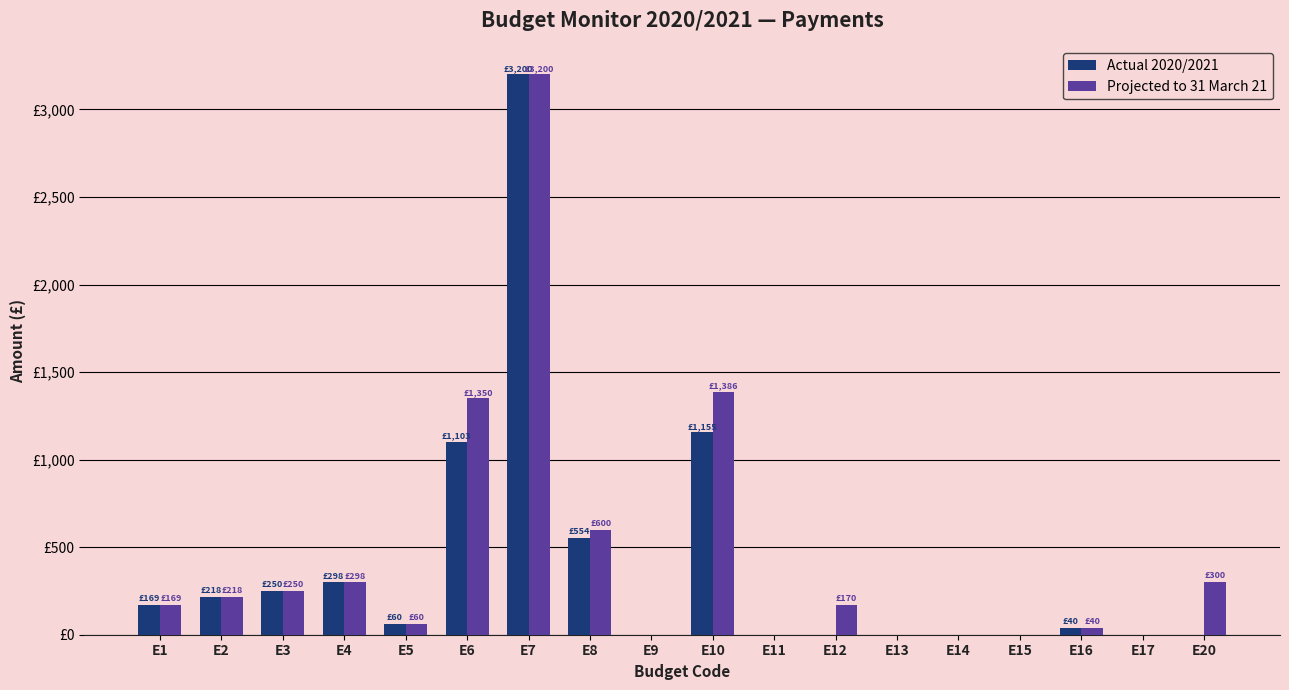

List the series in order of their peak value, highest first.

Actual 2020/2021, Projected to 31 March 21